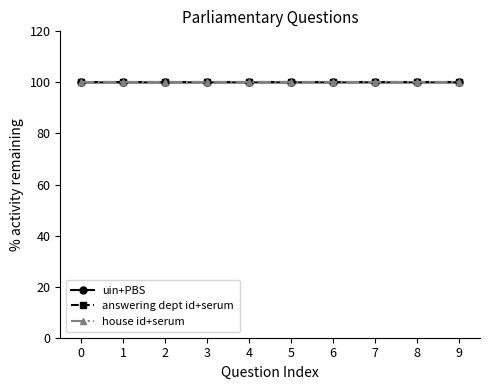

Does the chart have visible grid lines?

No